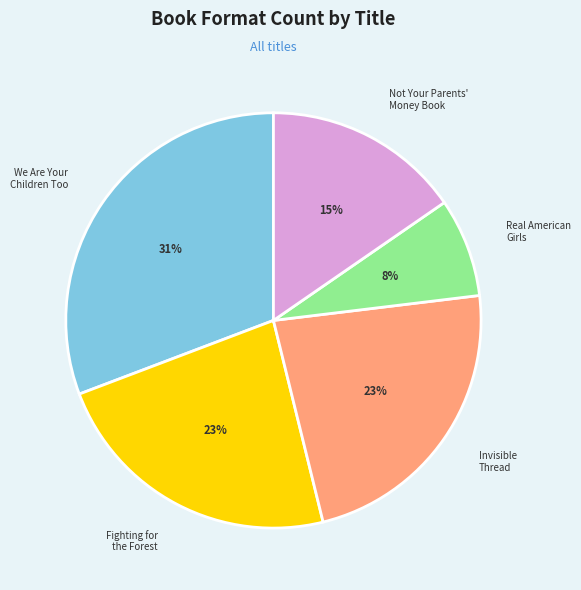

To the nearest percent, what is the difference between the largest and smallest slice percentages?

23%